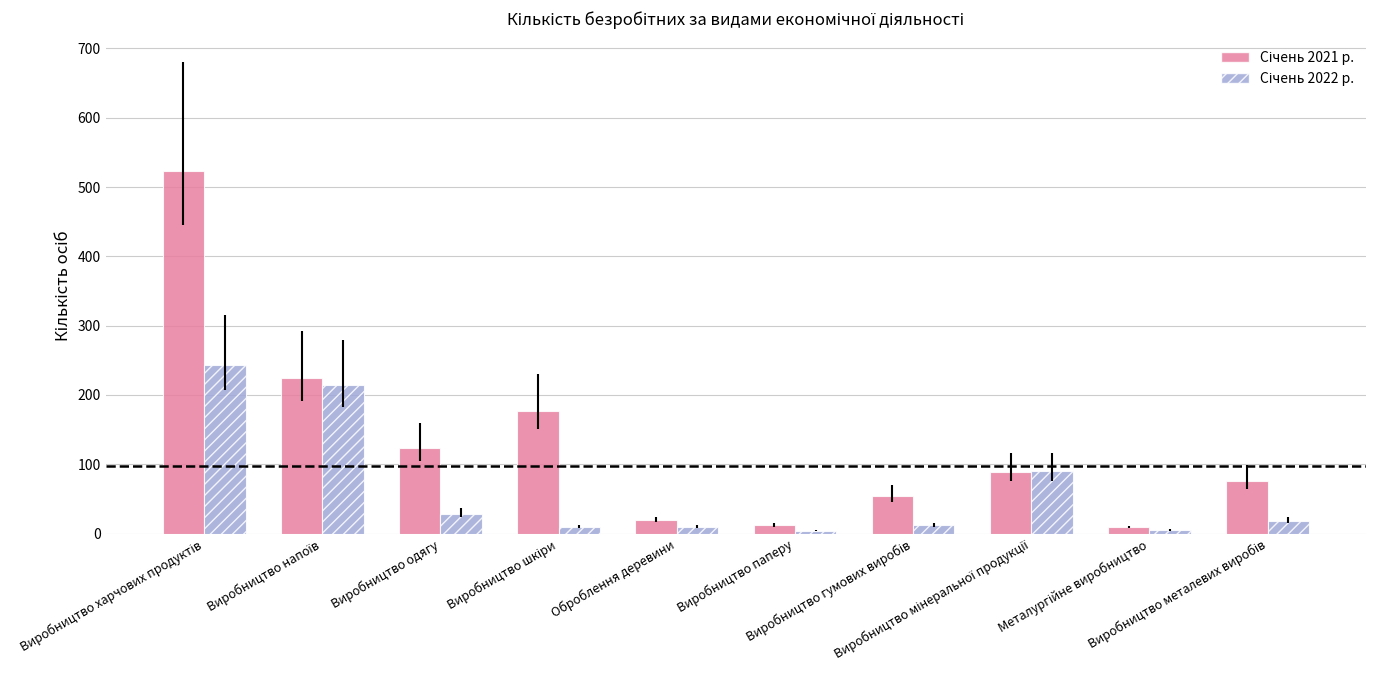

Count the number of data series in this chart.

2